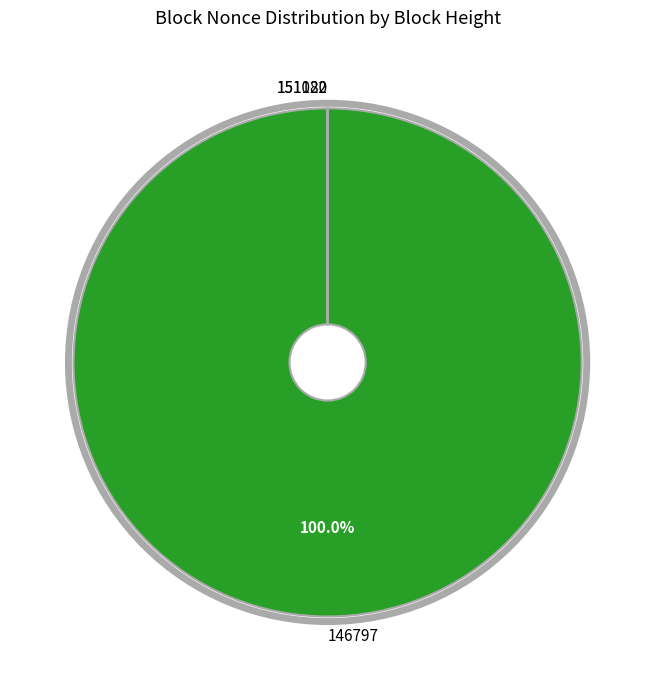

Does 146797 represent more than half of the total?

Yes